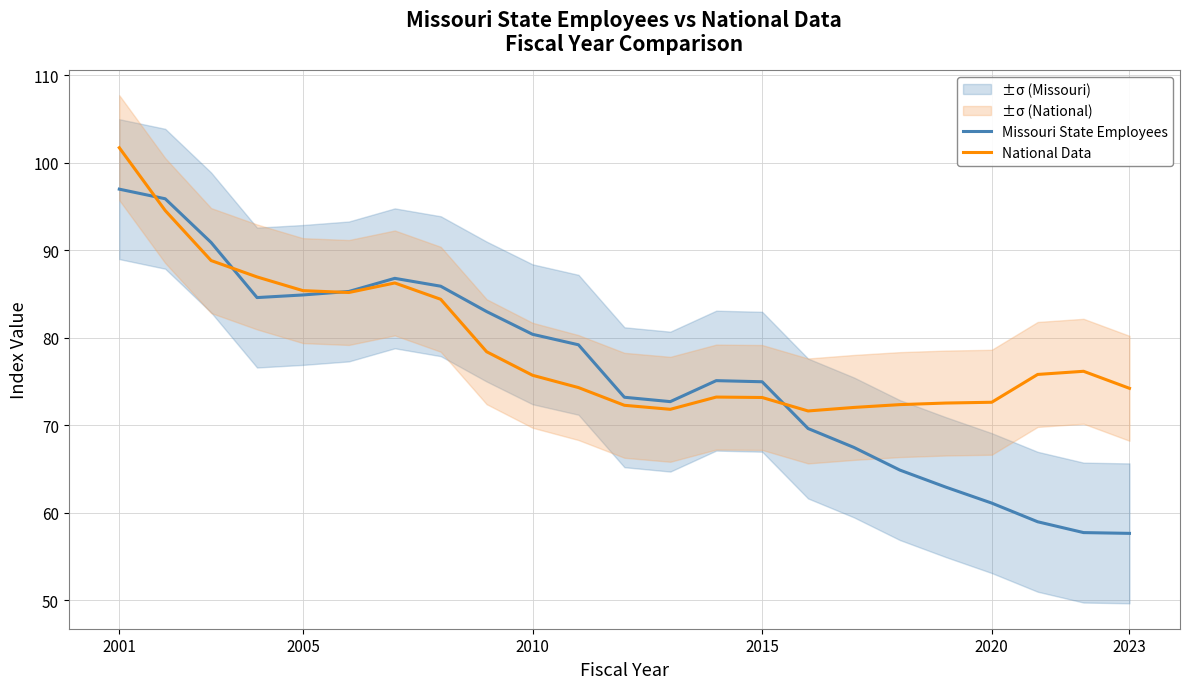

The National Data series shows 74.2 at 2023. True or false?

True